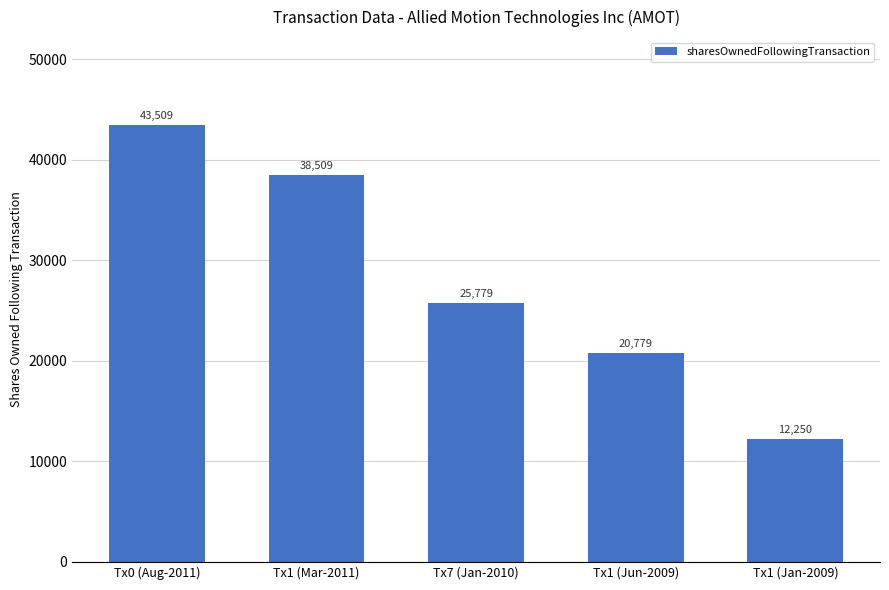

What is the label of the 2nd bar from the left?

Tx1 (Mar-2011)